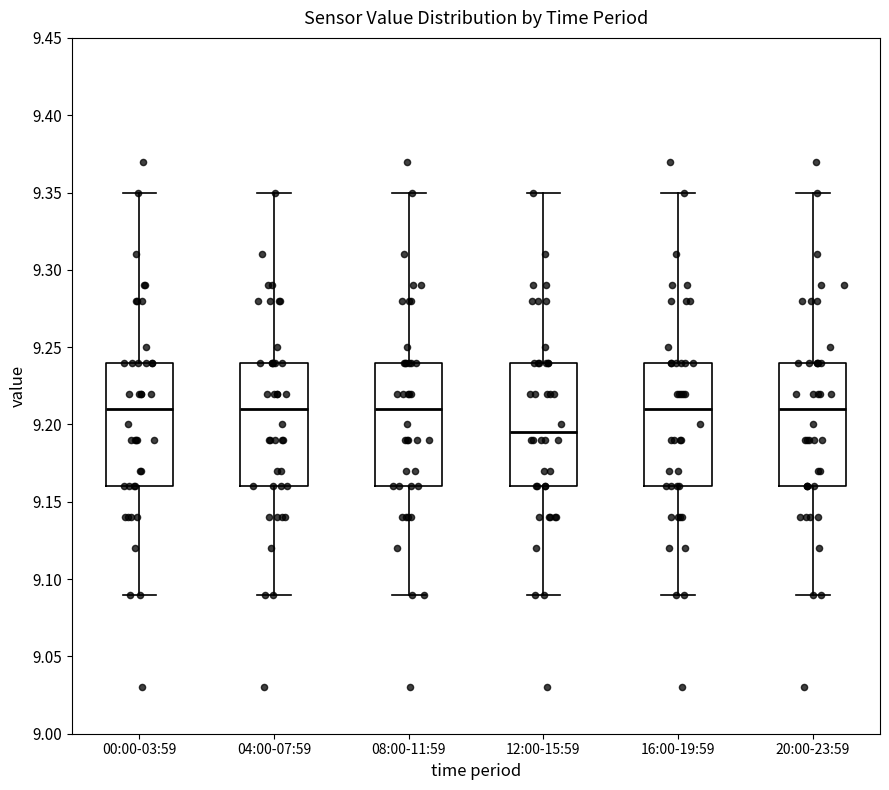

Reading left to right, transcribe this box plot: for each box, give where its median line is, the range the box spans, and where its two whiskers end, as read against the y-axis. The values are not printed on the chart, so give them approximately, as read against the axis.

00:00-03:59: median 9.210, box 9.160 to 9.240, whiskers 9.090 to 9.350
04:00-07:59: median 9.210, box 9.160 to 9.240, whiskers 9.090 to 9.350
08:00-11:59: median 9.210, box 9.160 to 9.240, whiskers 9.090 to 9.350
12:00-15:59: median 9.195, box 9.160 to 9.240, whiskers 9.090 to 9.350
16:00-19:59: median 9.210, box 9.160 to 9.240, whiskers 9.090 to 9.350
20:00-23:59: median 9.210, box 9.160 to 9.240, whiskers 9.090 to 9.350